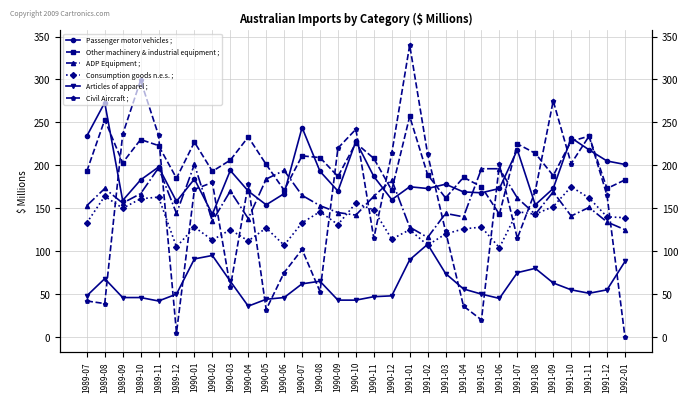

Is it true that Civil Aircraft ; equals 275 at 1991-09?

True